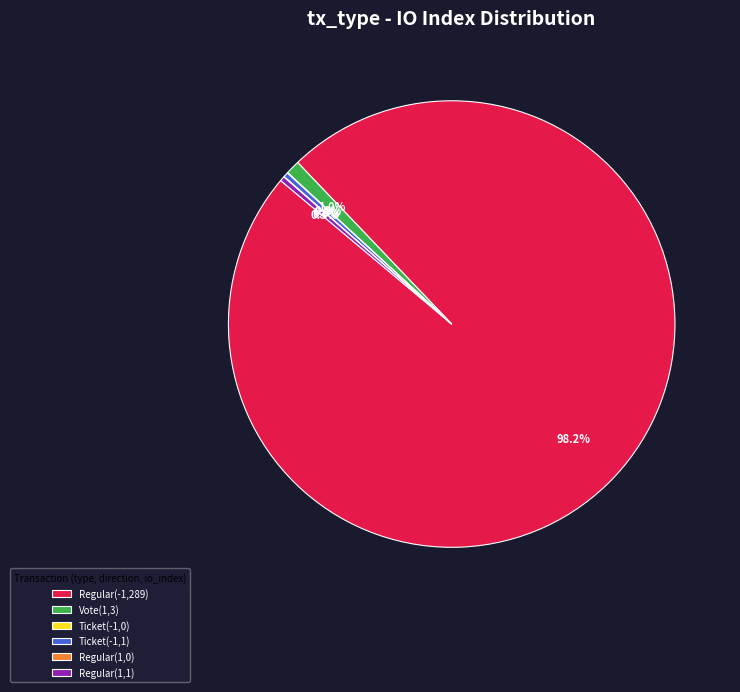

How much of the chart is everything except Ticket(-1,1)?

99.7%